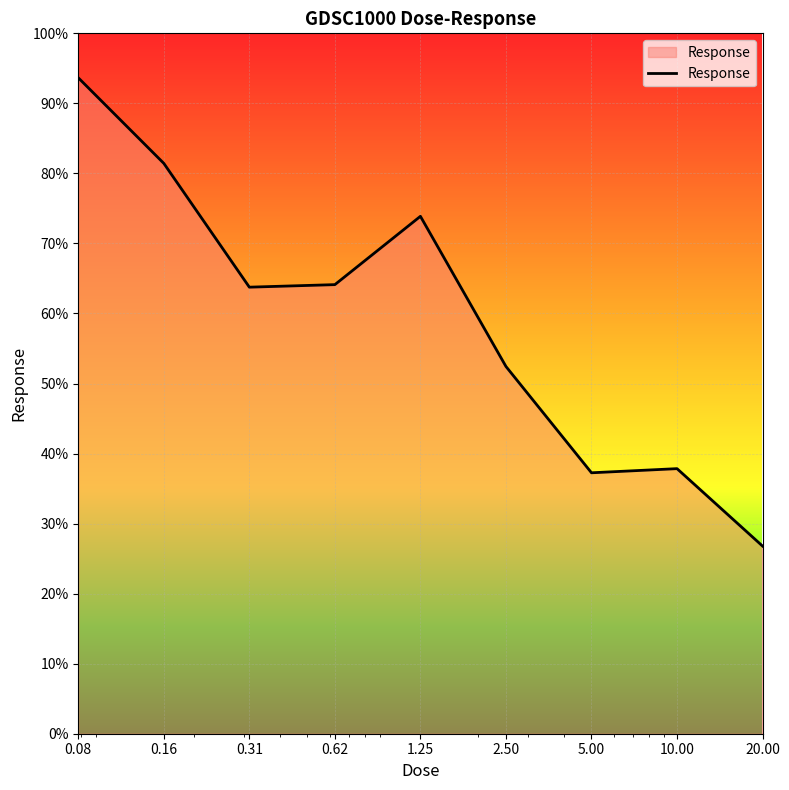

What is the smallest value displayed?

26.8